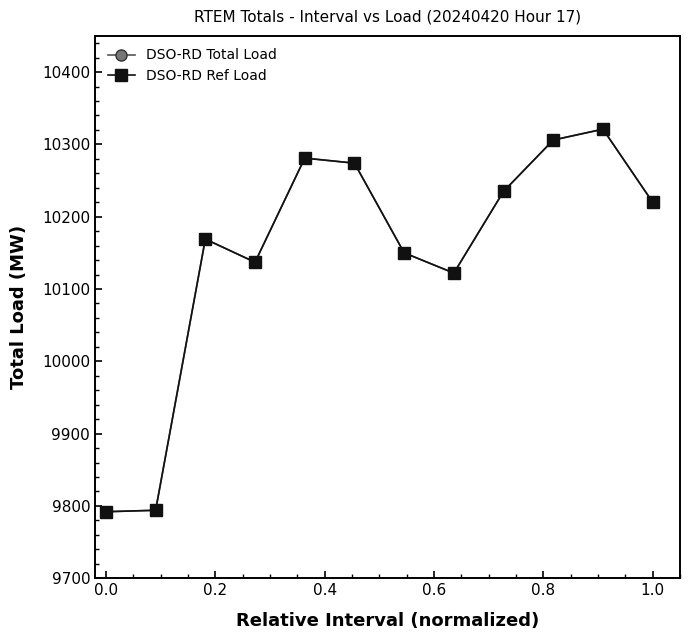

Does the chart have visible grid lines?

No